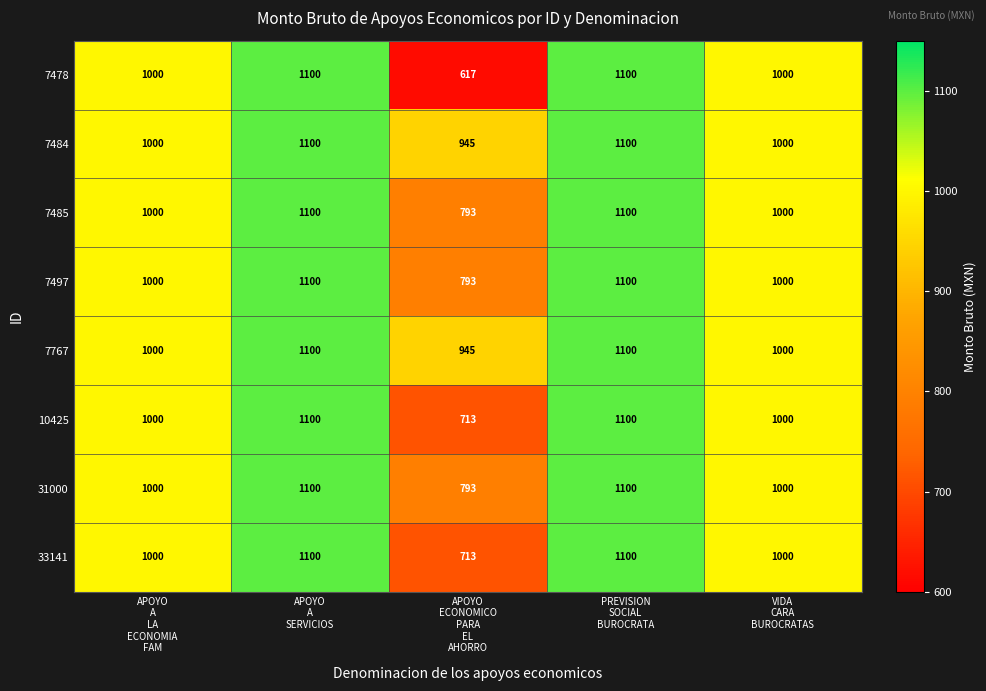

What is the average value of the 7485 series?

999